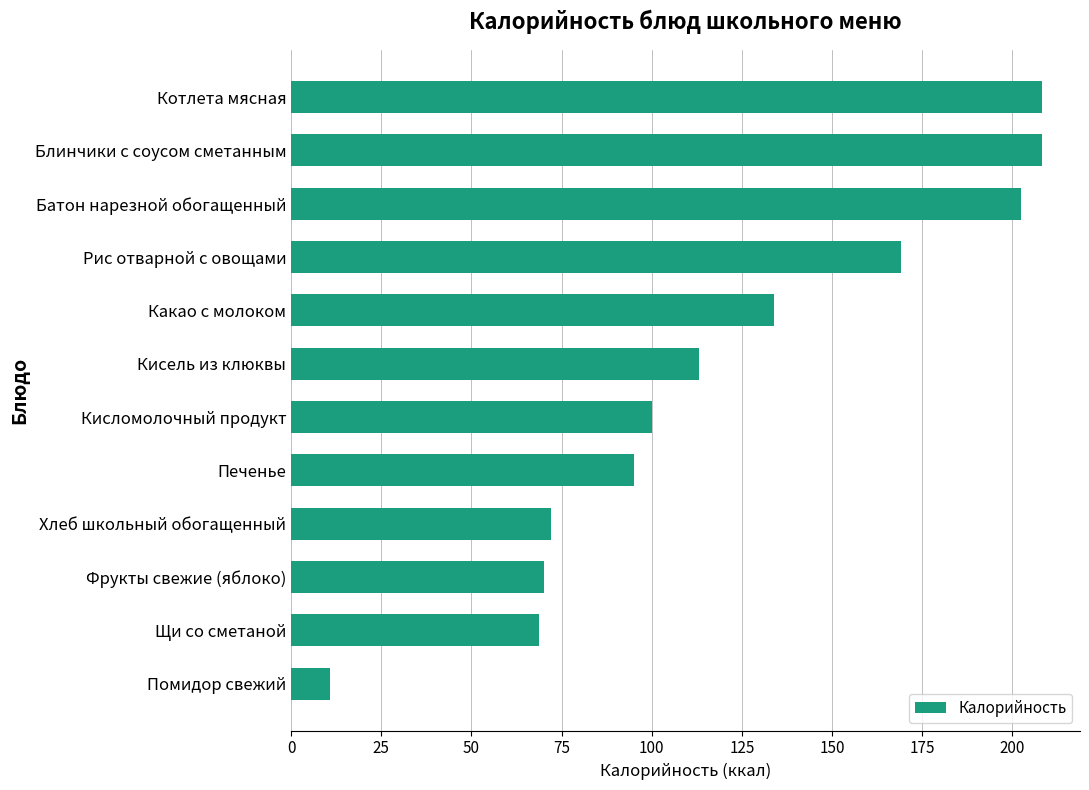

What is the greatest value displayed?

208.3